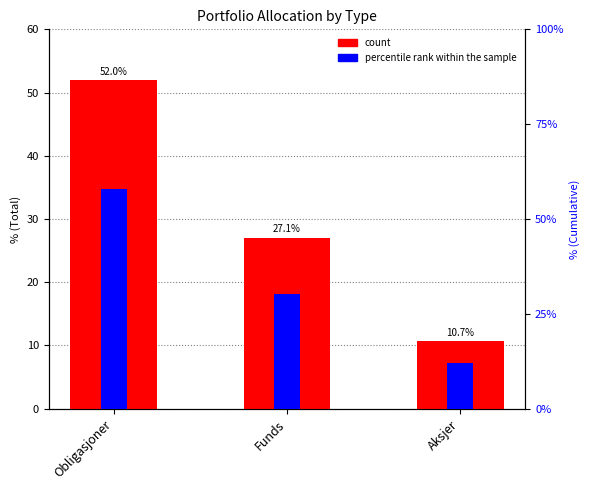

Is it true that percentile rank within the sample equals 11.9 at Aksjer?

True